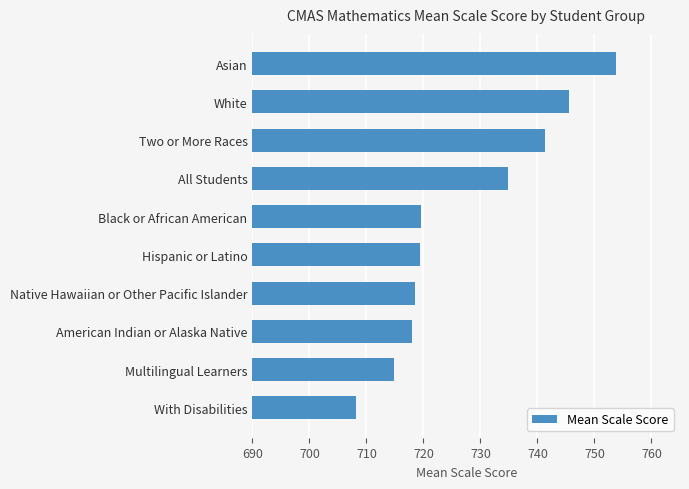

Approximately how many times larger is the value at Asian compared to Multilingual Learners?

1.1